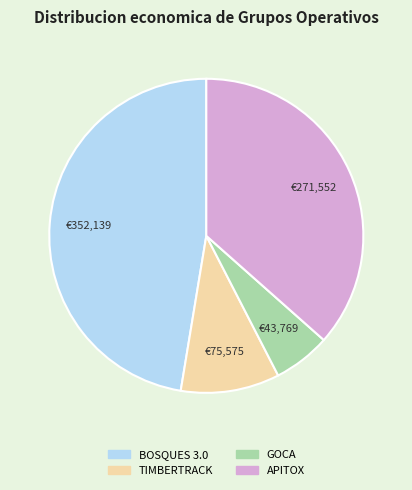

How many slices are in this pie chart?

4